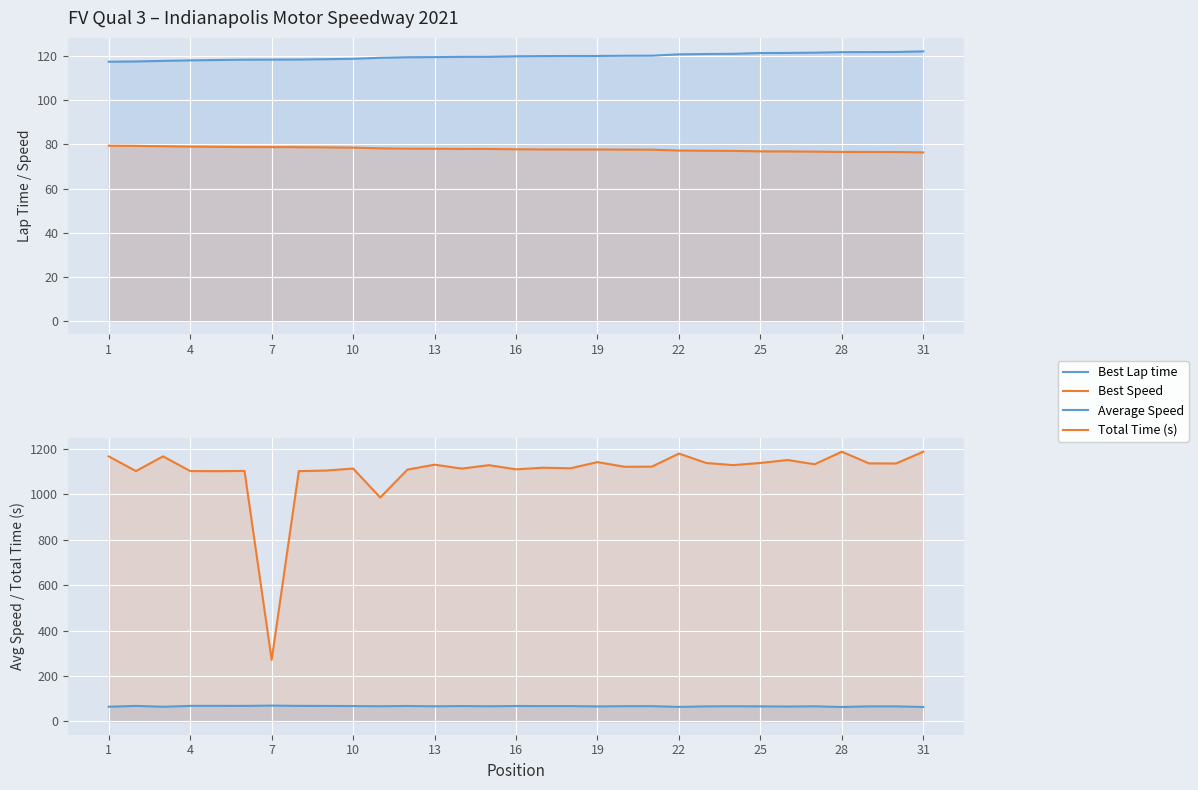

Rank the series by their maximum value, from lowest to highest.

Average Speed, Best Speed, Best Lap time, Total Time (s)